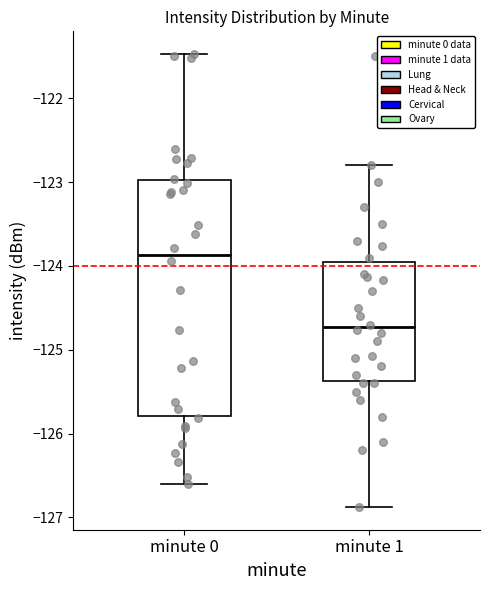

Which box is the tallest, from its lower edge to its upper edge?

minute 0